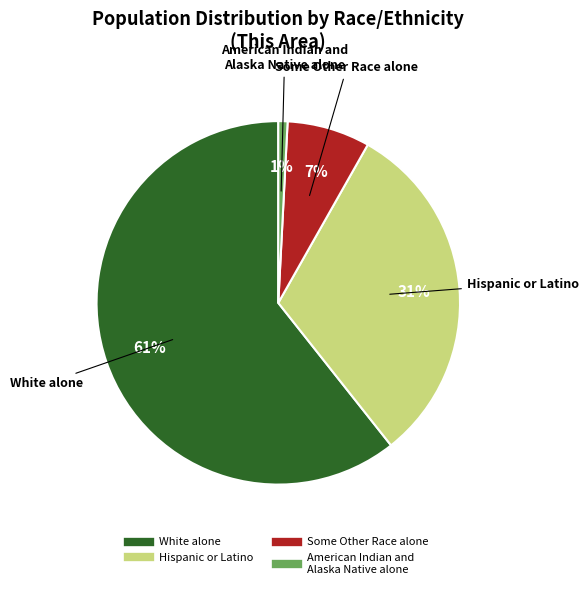

Is there any slice that represents more than half of the pie?

Yes